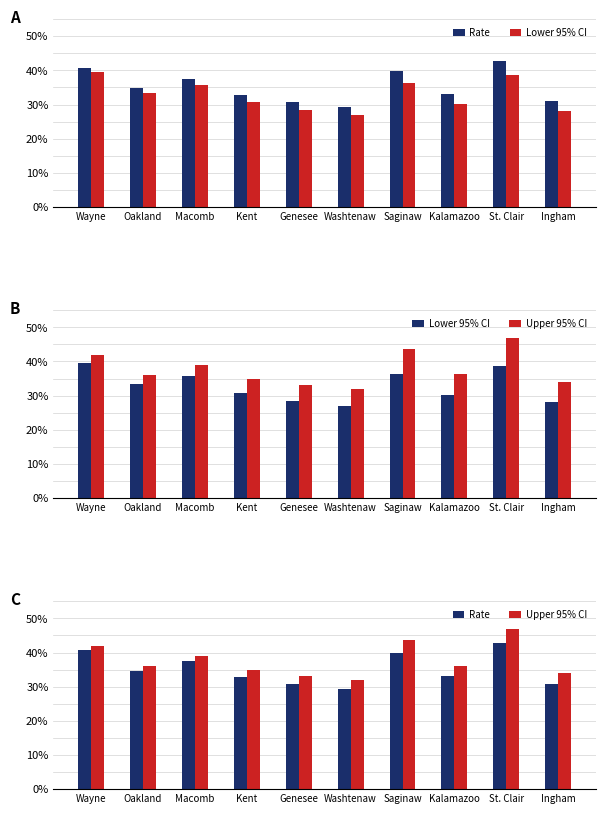

What is the maximum value for Upper 95% CI?

47.0